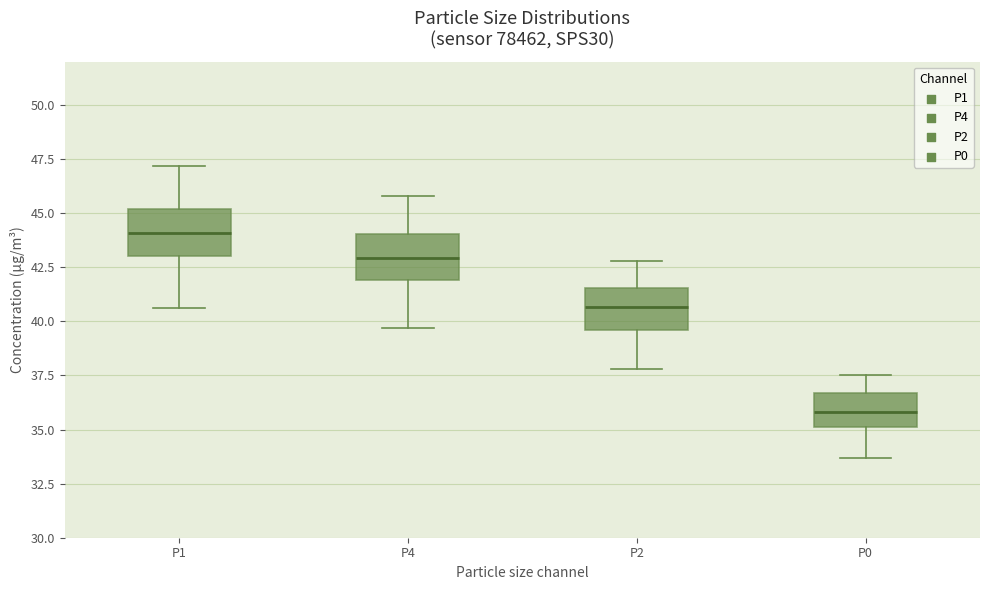

Reading left to right, transcribe this box plot: for each box, give where its median line is, the range the box spans, and where its two whiskers end, as read against the y-axis. The values are not printed on the chart, so give them approximately, as read against the axis.

P1: median 44.0, box 43.0 to 45.0, whiskers 40.5 to 47.0
P4: median 43.0, box 42.0 to 44.0, whiskers 39.5 to 46.0
P2: median 40.5, box 39.5 to 41.5, whiskers 38.0 to 43.0
P0: median 36.0, box 35.0 to 36.5, whiskers 33.5 to 37.5